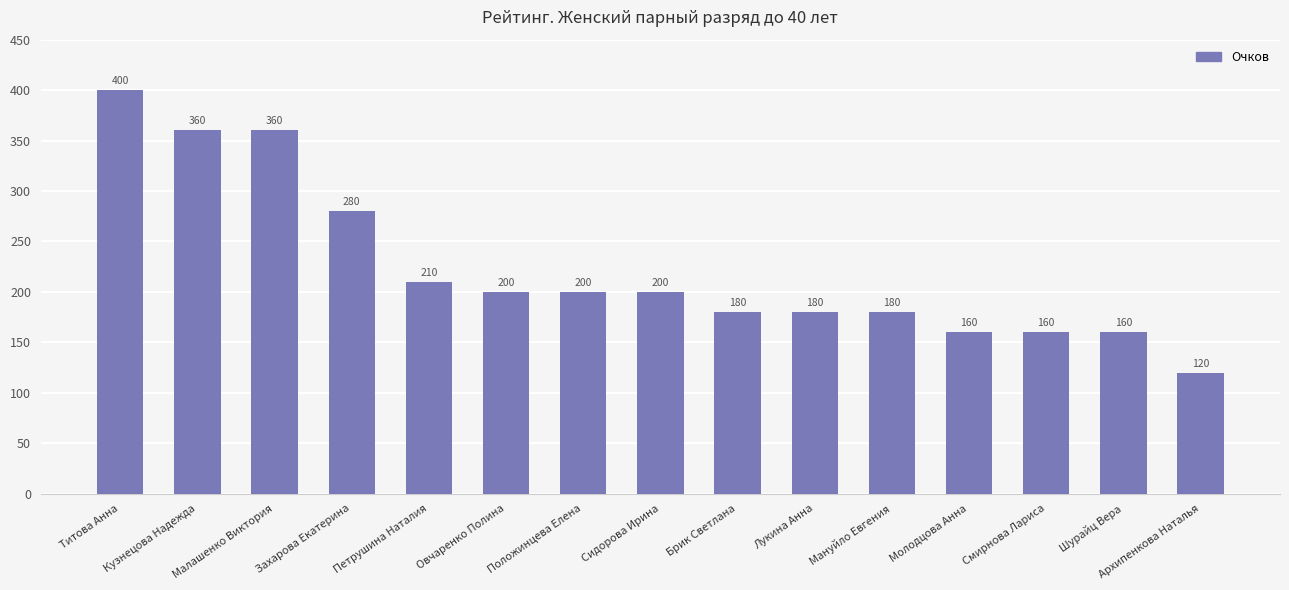

Reading left to right, extract all data points from this chart.

400	360	360	280	210	200	200	200	180	180	180	160	160	160	120